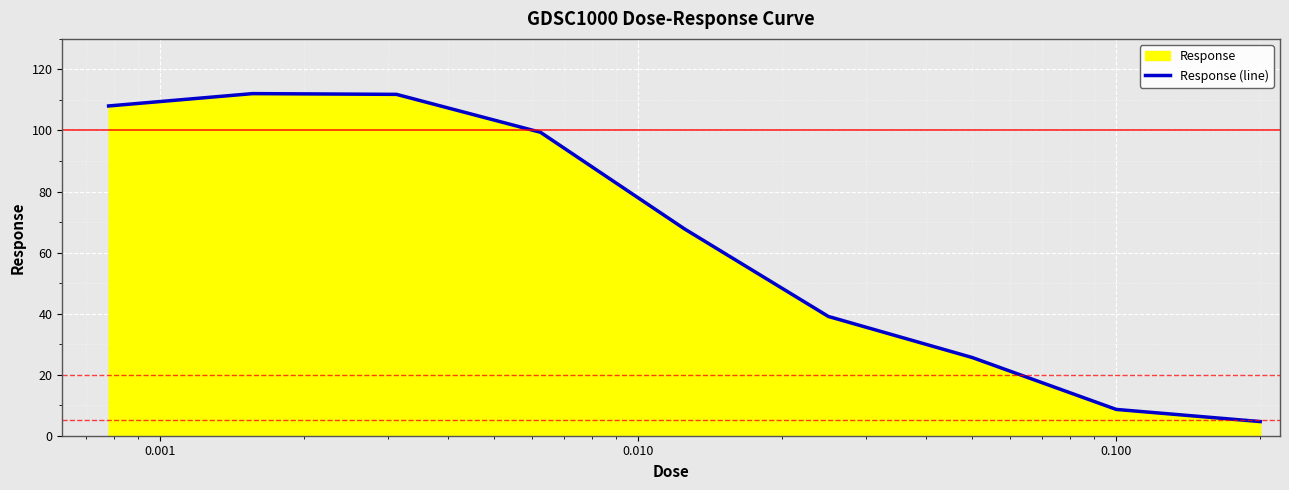

What is the greatest value displayed?

112.1